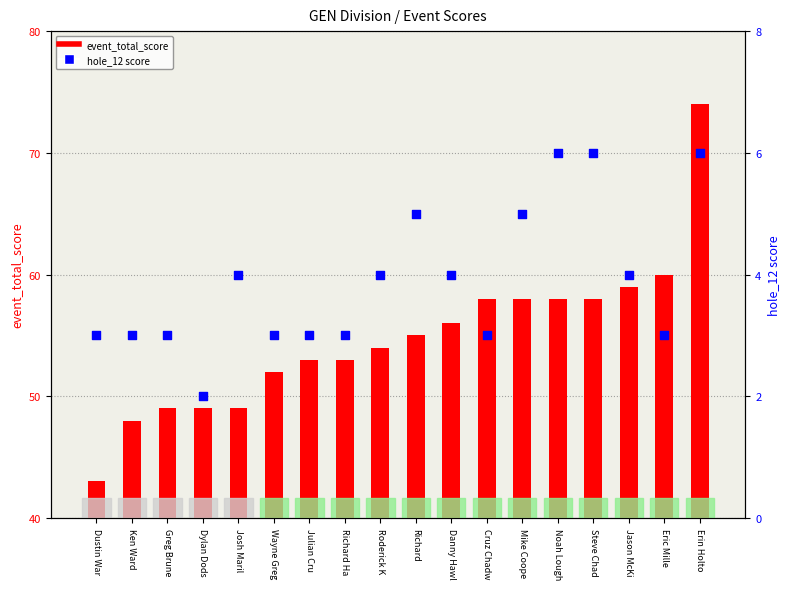

What is the total value across all series at Dustin War?

46